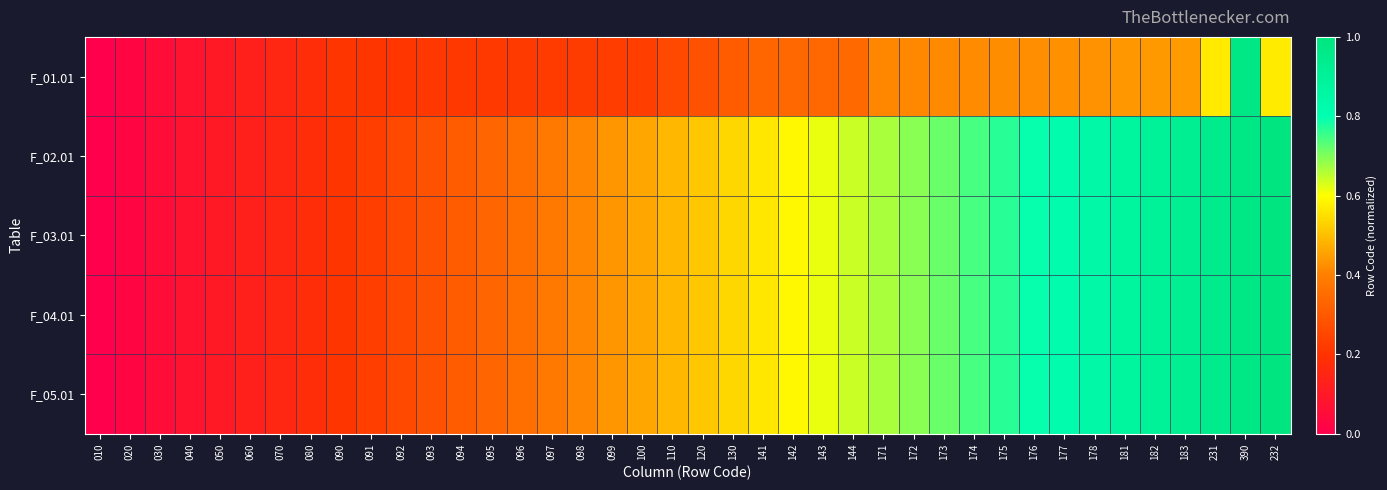

Reading right to left, extract all data points from this chart.

F_01.01: 232=0.6	390=1.0	231=0.6	183=0.4	182=0.4	181=0.4	178=0.4	177=0.4	176=0.4	175=0.4	174=0.4	173=0.4	172=0.4	171=0.4	144=0.3	143=0.3	142=0.3	141=0.3	130=0.3	120=0.3	110=0.3	100=0.2	099=0.2	098=0.2	097=0.2	096=0.2	095=0.2	094=0.2	093=0.2	092=0.2	091=0.2	090=0.2	080=0.2	070=0.2	060=0.1	050=0.1	040=0.1	030=0.1	020=0.0	010=0.0
F_02.01: 232=1.0	390=1.0	231=0.9	183=0.9	182=0.9	181=0.9	178=0.8	177=0.8	176=0.8	175=0.8	174=0.7	173=0.7	172=0.7	171=0.7	144=0.6	143=0.6	142=0.6	141=0.6	130=0.5	120=0.5	110=0.5	100=0.5	099=0.4	098=0.4	097=0.4	096=0.4	095=0.3	094=0.3	093=0.3	092=0.3	091=0.2	090=0.2	080=0.2	070=0.2	060=0.1	050=0.1	040=0.1	030=0.1	020=0.0	010=0.0
F_03.01: 232=1.0	390=1.0	231=0.9	183=0.9	182=0.9	181=0.9	178=0.8	177=0.8	176=0.8	175=0.8	174=0.7	173=0.7	172=0.7	171=0.7	144=0.6	143=0.6	142=0.6	141=0.6	130=0.5	120=0.5	110=0.5	100=0.5	099=0.4	098=0.4	097=0.4	096=0.4	095=0.3	094=0.3	093=0.3	092=0.3	091=0.2	090=0.2	080=0.2	070=0.2	060=0.1	050=0.1	040=0.1	030=0.1	020=0.0	010=0.0
F_04.01: 232=1.0	390=1.0	231=0.9	183=0.9	182=0.9	181=0.9	178=0.8	177=0.8	176=0.8	175=0.8	174=0.7	173=0.7	172=0.7	171=0.7	144=0.6	143=0.6	142=0.6	141=0.6	130=0.5	120=0.5	110=0.5	100=0.5	099=0.4	098=0.4	097=0.4	096=0.4	095=0.3	094=0.3	093=0.3	092=0.3	091=0.2	090=0.2	080=0.2	070=0.2	060=0.1	050=0.1	040=0.1	030=0.1	020=0.0	010=0.0
F_05.01: 232=1.0	390=1.0	231=0.9	183=0.9	182=0.9	181=0.9	178=0.8	177=0.8	176=0.8	175=0.8	174=0.7	173=0.7	172=0.7	171=0.7	144=0.6	143=0.6	142=0.6	141=0.6	130=0.5	120=0.5	110=0.5	100=0.5	099=0.4	098=0.4	097=0.4	096=0.4	095=0.3	094=0.3	093=0.3	092=0.3	091=0.2	090=0.2	080=0.2	070=0.2	060=0.1	050=0.1	040=0.1	030=0.1	020=0.0	010=0.0